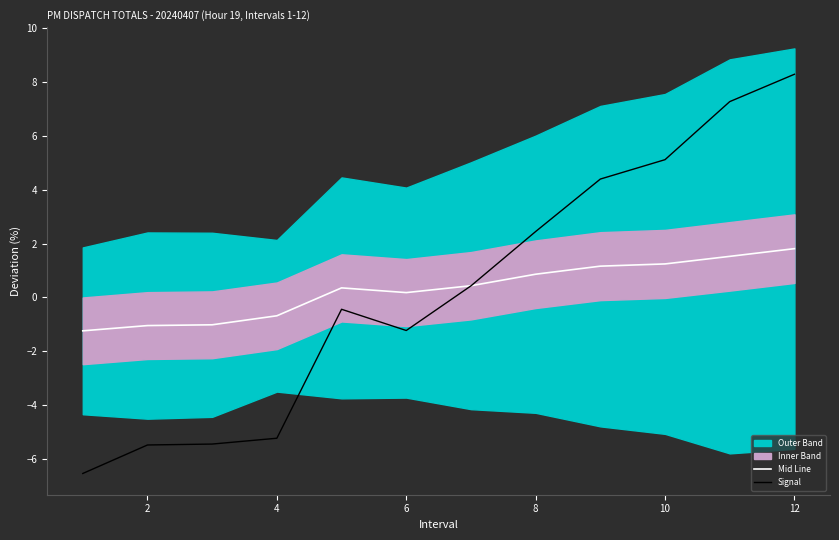

How many lines are shown in the chart?

2